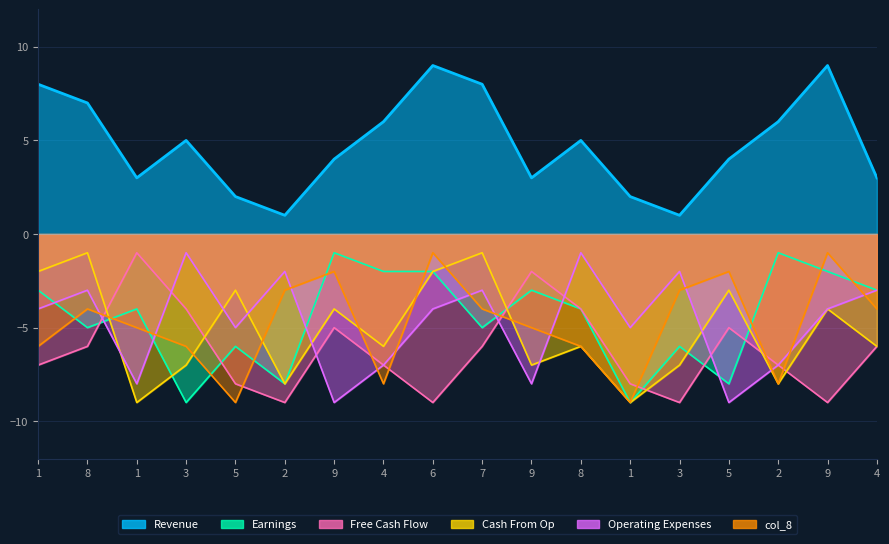

The value of col_8 at 4 is -7. True or false?

False